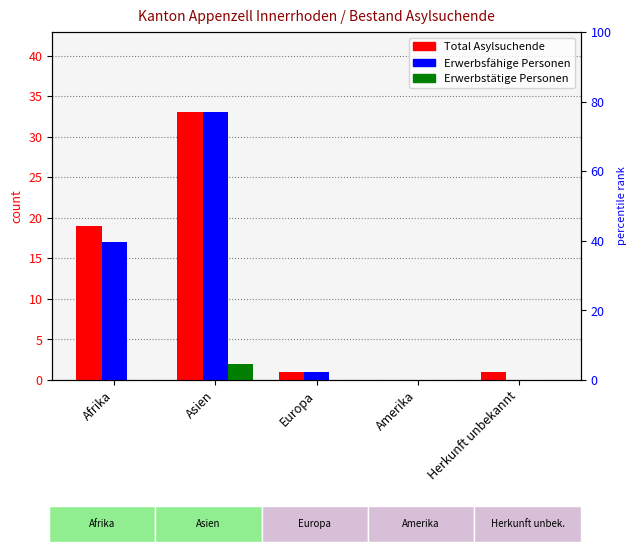

What is the difference between the Total Asylsuchende values at Amerika and Afrika?

19